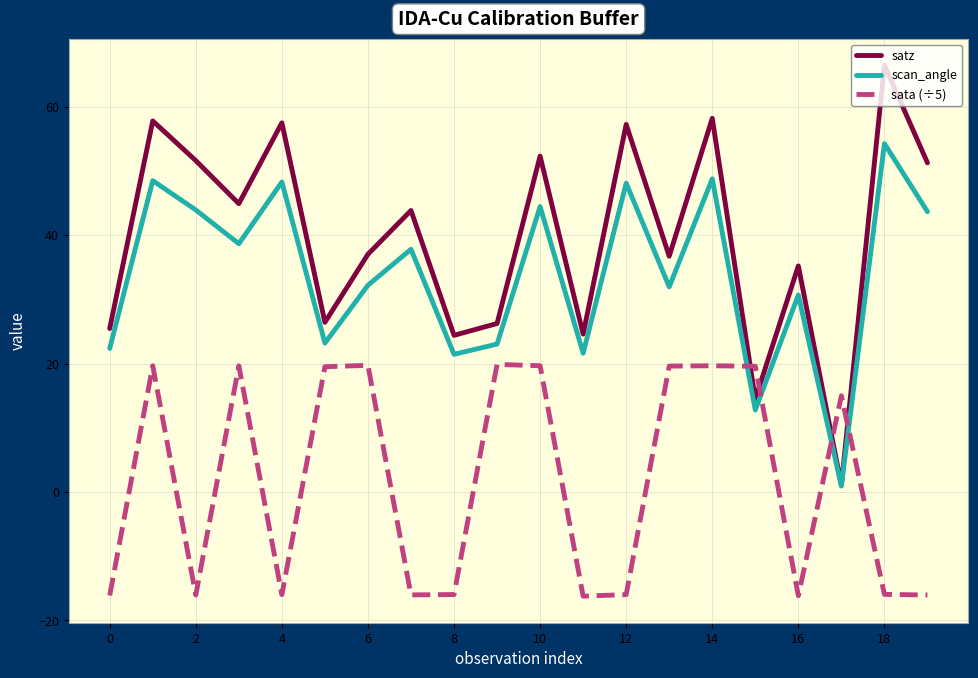

At how many categories does at least one series exceed 31?

13